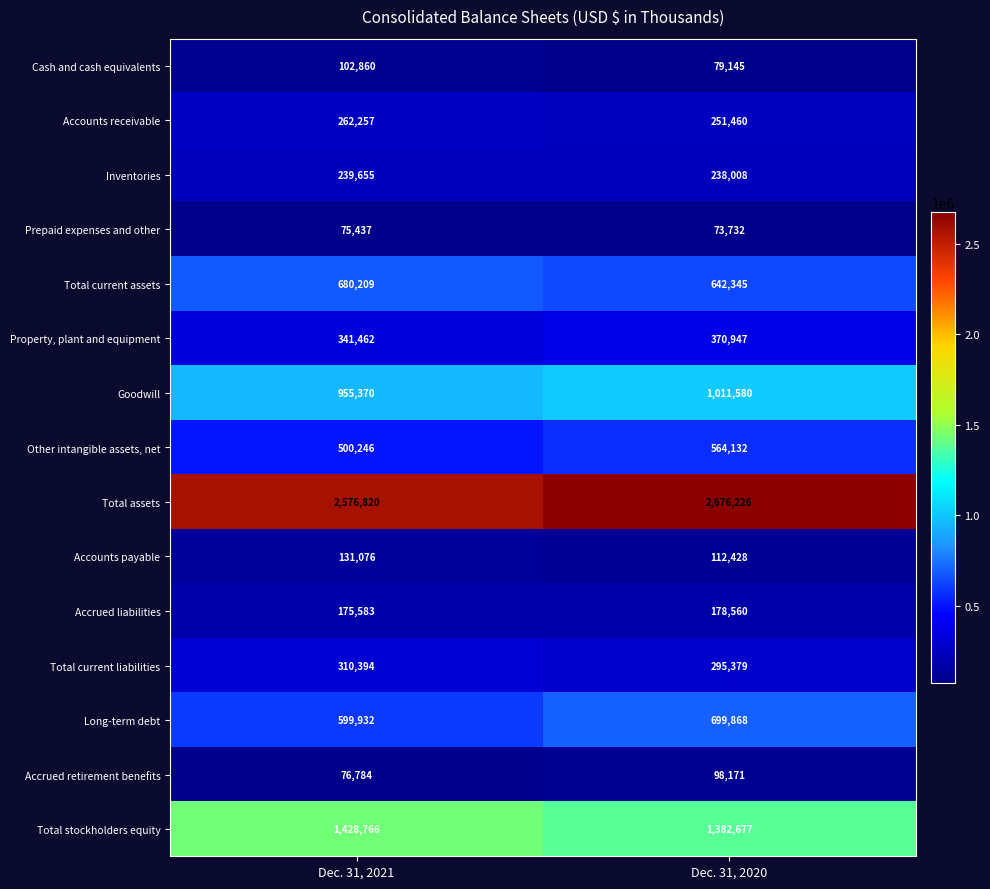

What is the sum of all Accrued retirement benefits values?

174955